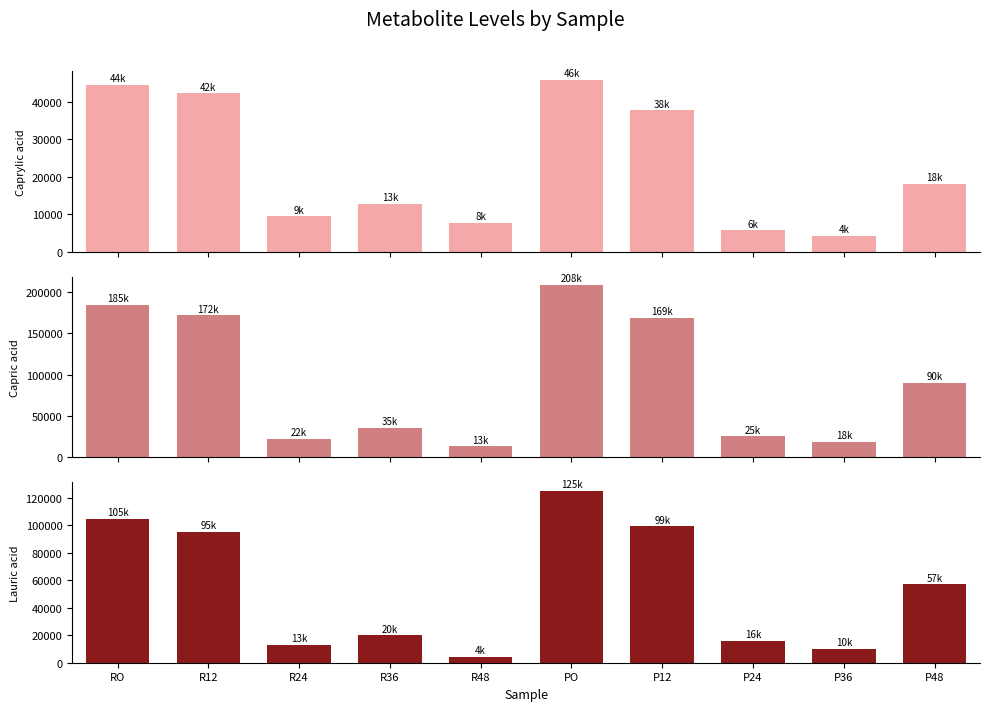

Reading left to right, list all the values displayed in this chart.

Caprylic acid: 44464.8	42260.9	9378.0	12749.9	7691.6	45935.9	37738.4	5629.3	4209.6	18113.0
Capric acid: 184850.5	171882.1	22477.1	35236.4	12937.1	208344.6	168694.9	25238.6	18445.1	89711.8
Lauric acid: 104549.3	95479.3	12812.7	19988.6	4080.4	125301.0	99336.8	15941.4	9899.4	57183.9